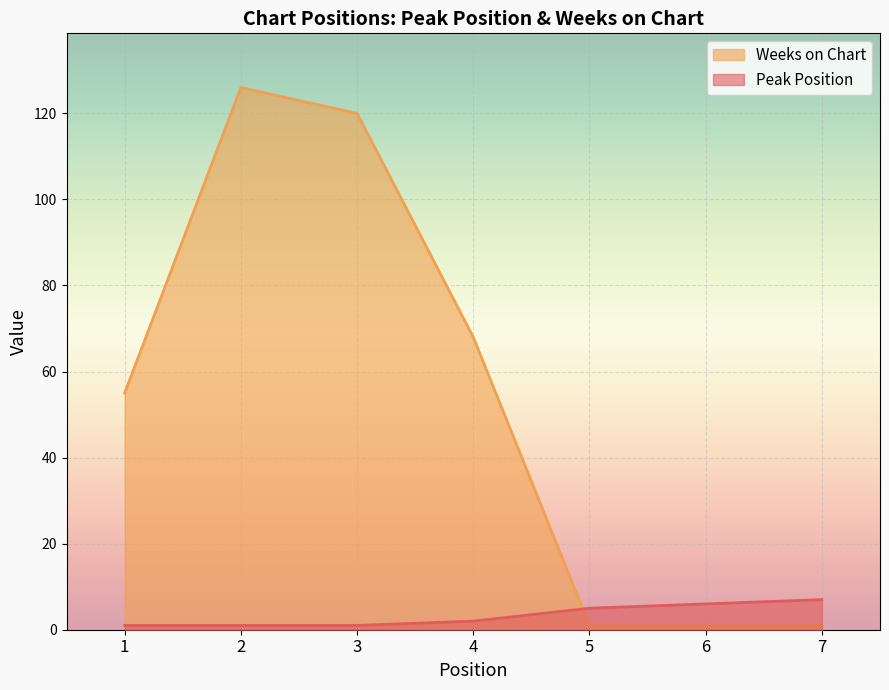

Read the Weeks on Chart value at 3, to the nearest 10.

120